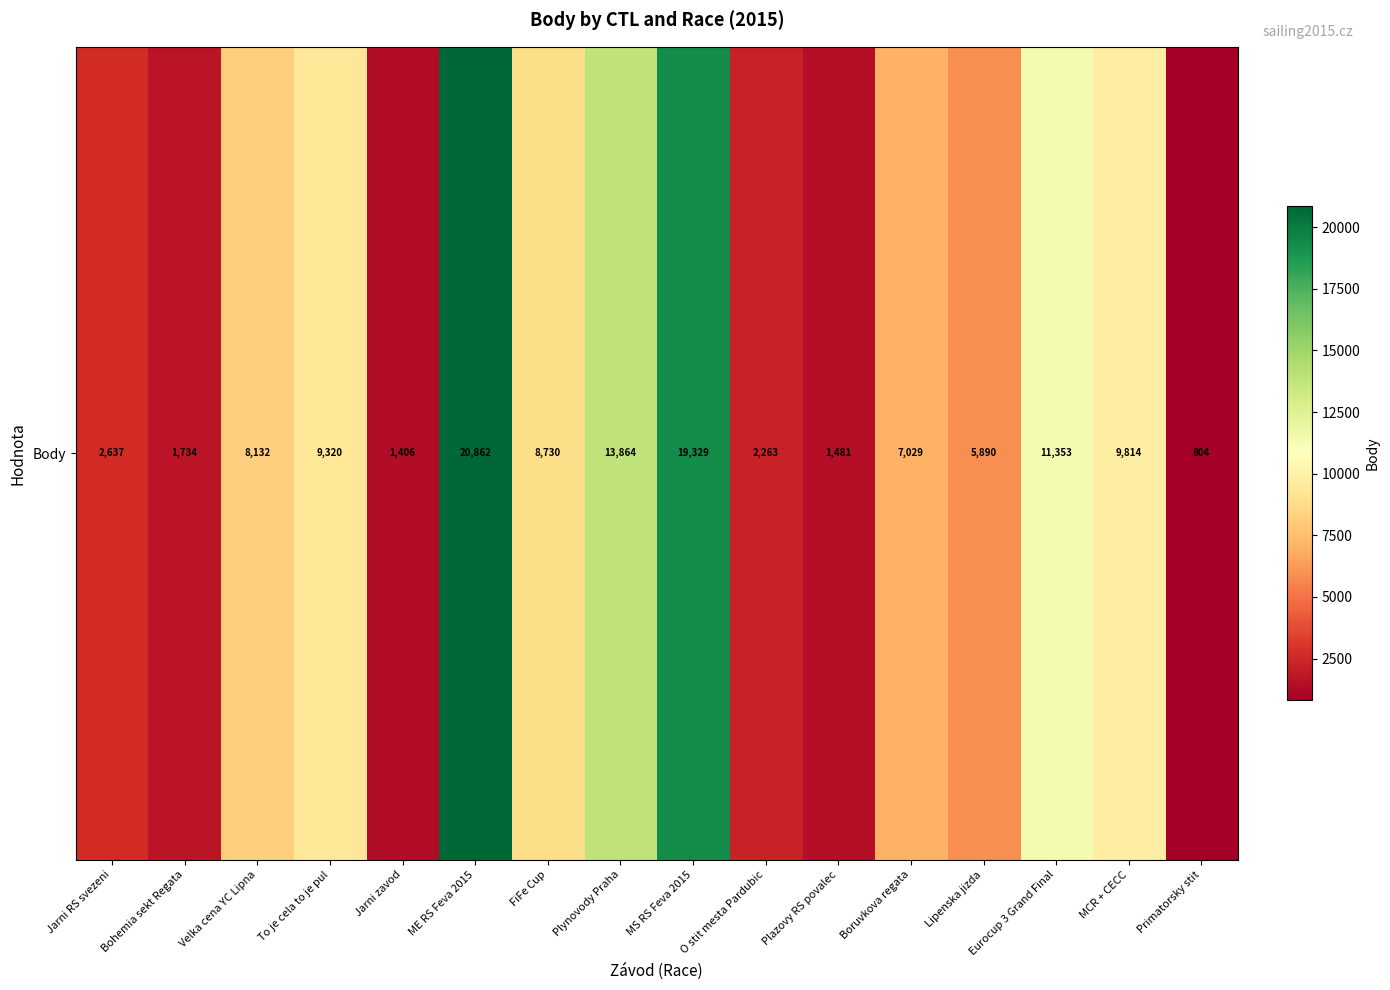

What is the maximum value shown in the chart?

20862